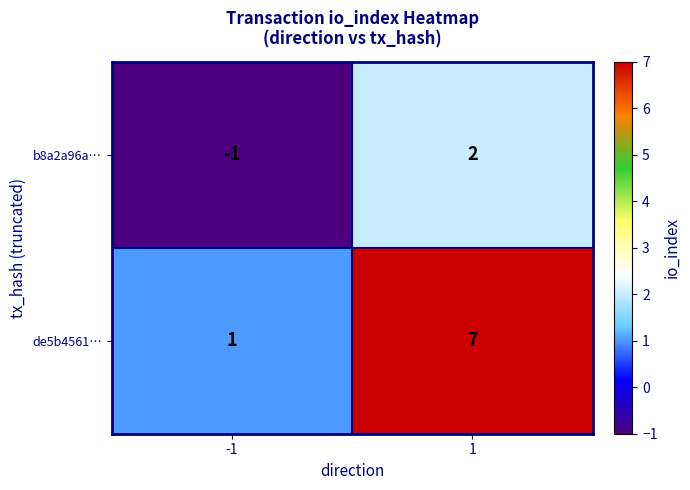

Rank the series at 1 from lowest to highest value.

b8a2a96a…, de5b4561…